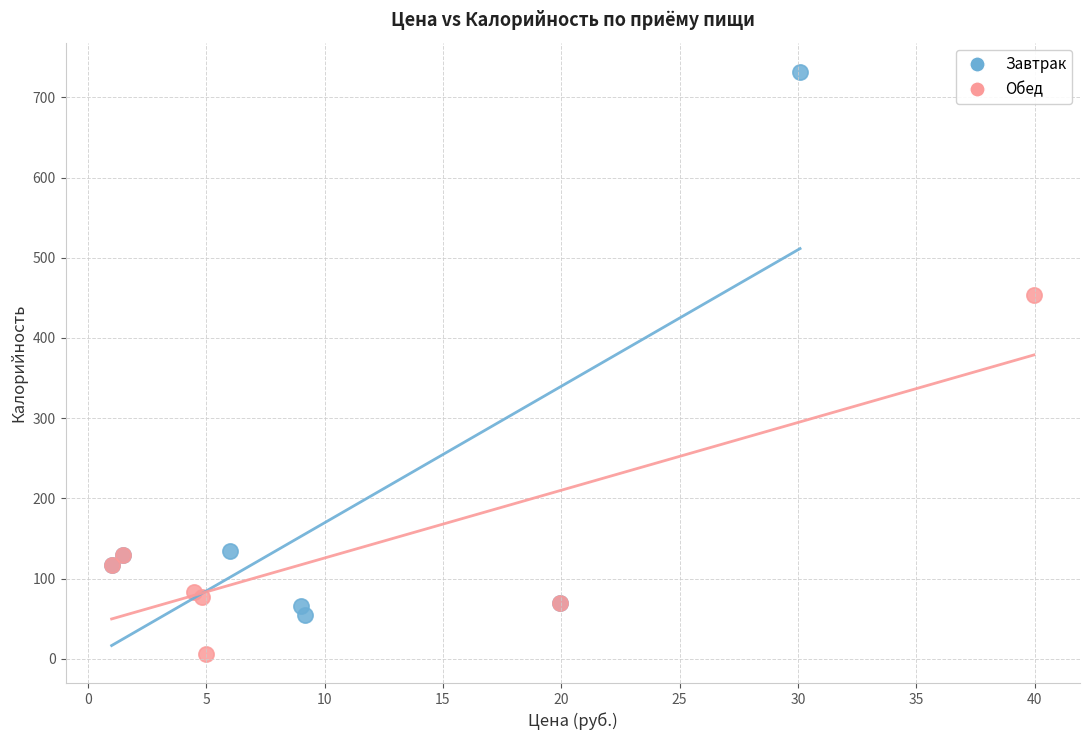

Which series has the largest Y range (max minus min)?

Завтрак